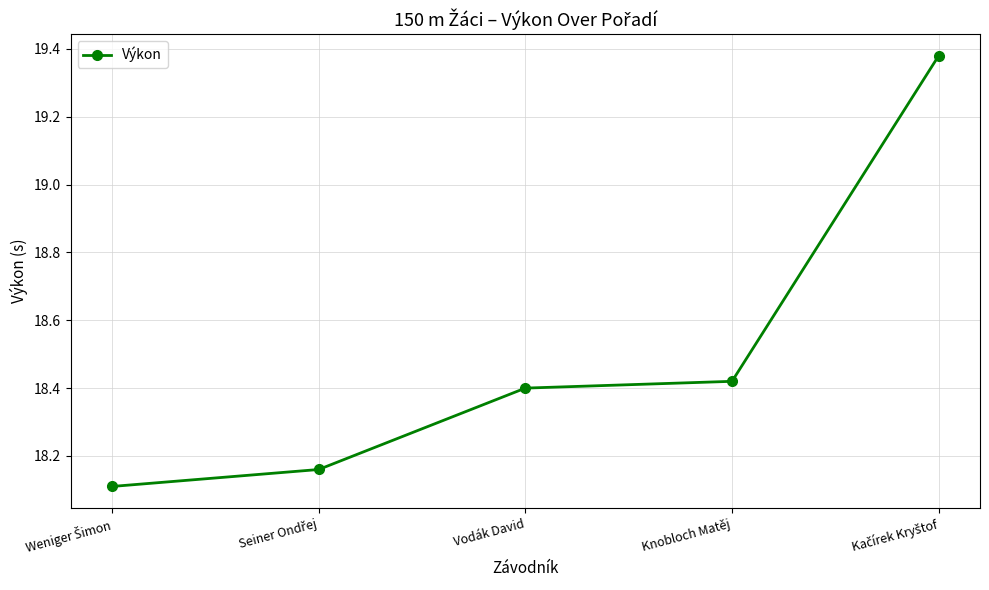

True or false: there are more than 1 points higher than both neighbors.

False